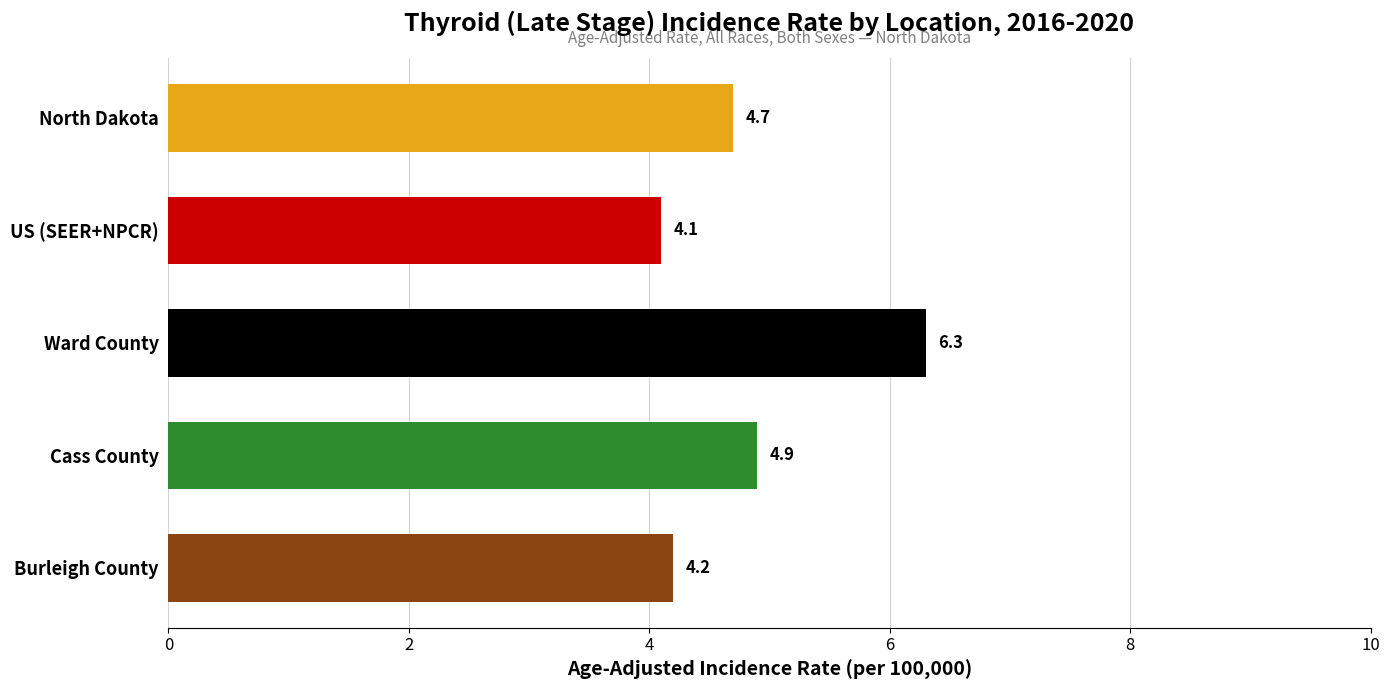

What is the average value?

4.8